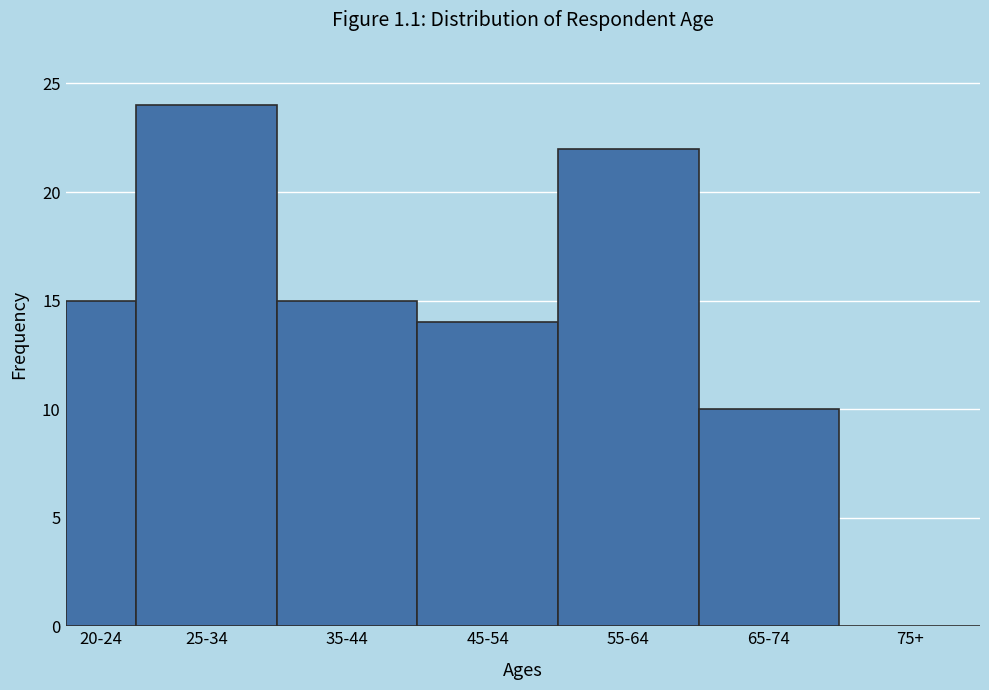

Reading right to left, transcribe all the data shown in this chart.

75+=0	65-74=10	55-64=22	45-54=14	35-44=15	25-34=24	20-24=15